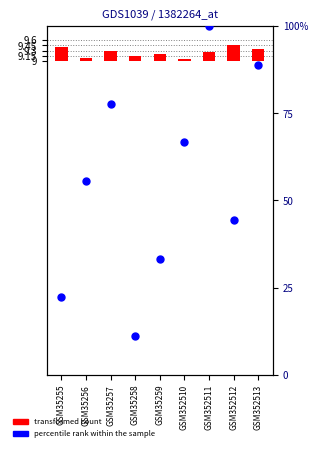

Is the value of transformed count at GSM352512 greater than the value of percentile rank within the sample at GSM352511?

No